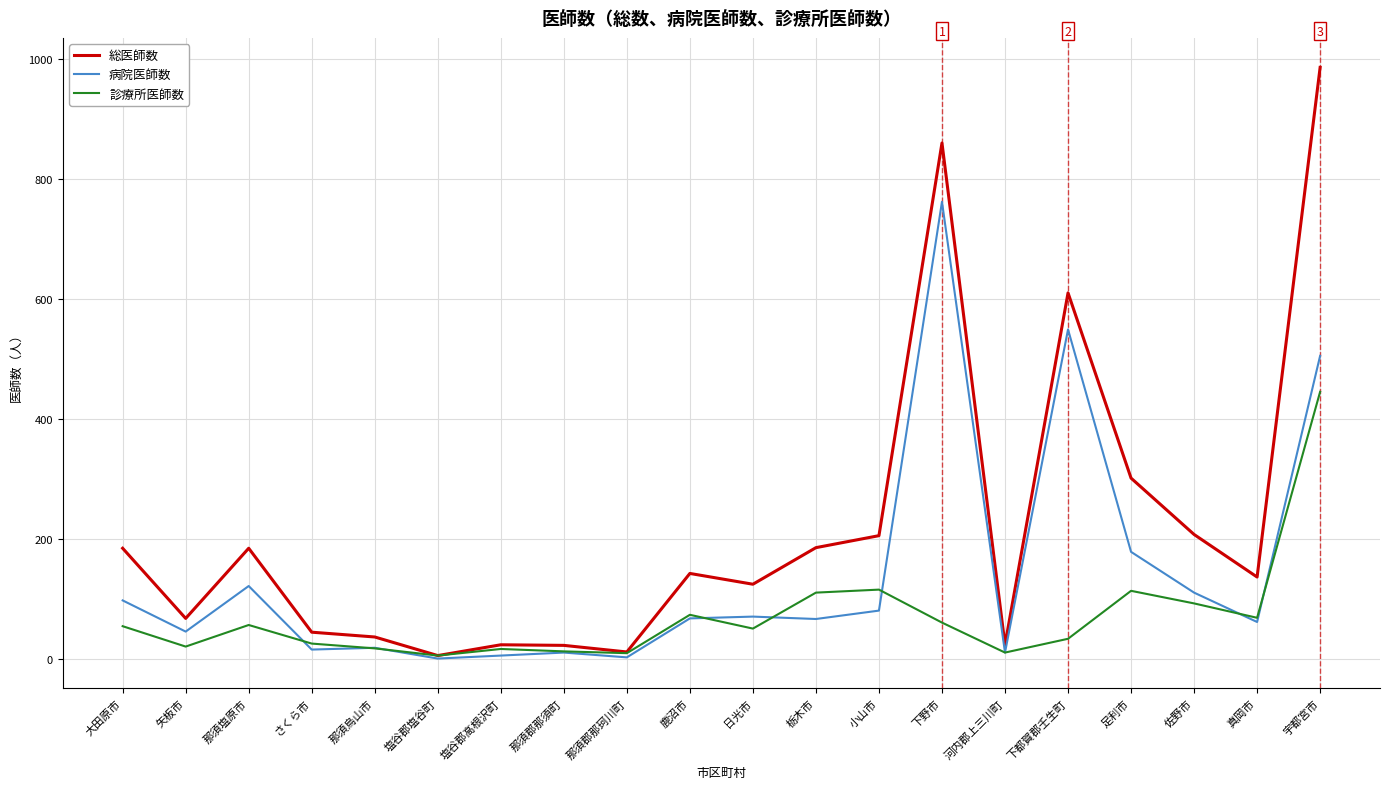

What is the maximum value for 診療所医師数?

445